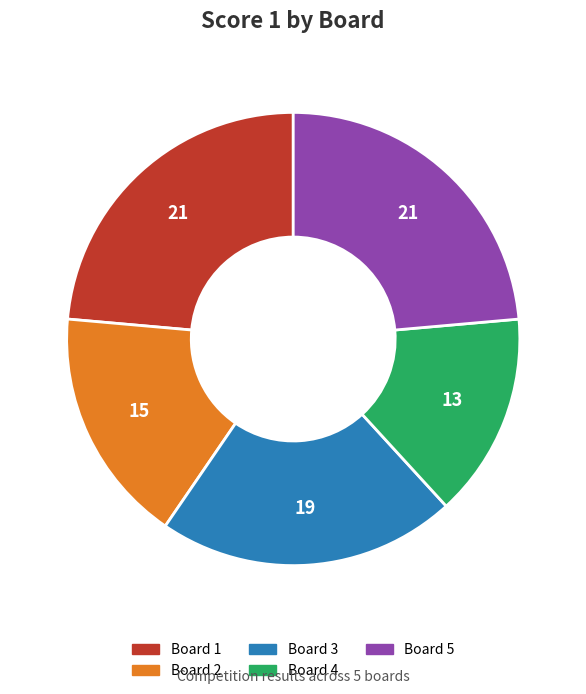

Count the number of slices in the pie.

5